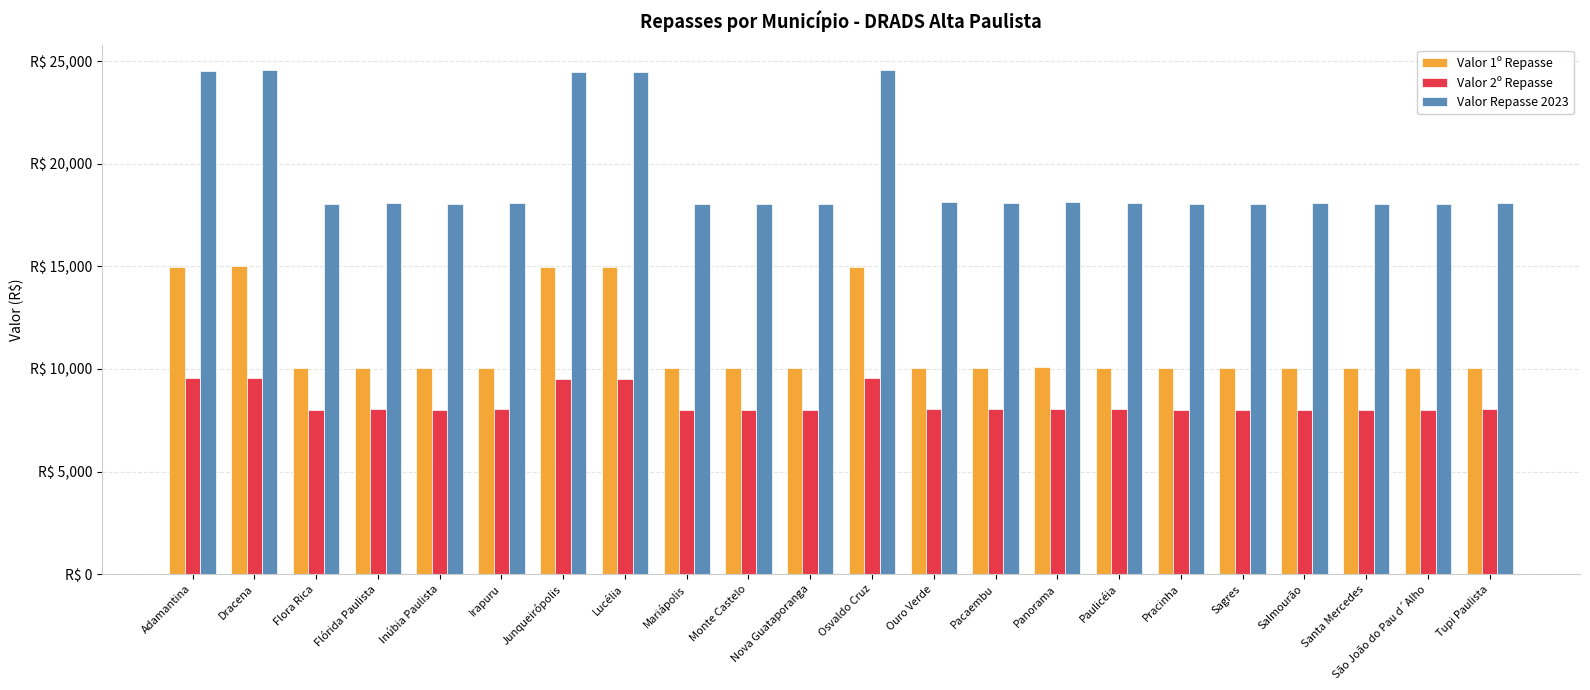

Reading right to left, list all the values displayed in this chart.

Valor 1º Repasse: Tupi Paulista=10056.9	São João do Pau d´Alho=10028.4	Santa Mercedes=10032.4	Salmourão=10041.7	Sagres=10030.4	Pracinha=10027.7	Paulicéia=10059.3	Panorama=10082.4	Pacaembu=10049.8	Ouro Verde=10064.5	Osvaldo Cruz=14987.1	Nova Guataporanga=10029.3	Monte Castelo=10036.4	Mariápolis=10036.8	Lucélia=14951.5	Junqueirópolis=14943.9	Irapuru=10044.7	Inúbia Paulista=10031.6	Flórida Paulista=10058.9	Flora Rica=10024.8	Dracena=14993.6	Adamantina=14955.5
Valor 2º Repasse: Tupi Paulista=8040.3	São João do Pau d´Alho=8009.9	Santa Mercedes=8014.4	Salmourão=8023.2	Sagres=8012.2	Pracinha=8009.4	Paulicéia=8041.0	Panorama=8066.4	Pacaembu=8031.7	Ouro Verde=8045.1	Osvaldo Cruz=9566.4	Nova Guataporanga=8010.8	Monte Castelo=8018.5	Mariápolis=8018.3	Lucélia=9530.8	Junqueirópolis=9524.2	Irapuru=8027.1	Inúbia Paulista=8013.0	Flórida Paulista=8039.8	Flora Rica=8006.8	Dracena=9576.3	Adamantina=9536.1
Valor Repasse 2023: Tupi Paulista=18097.2	São João do Pau d´Alho=18038.3	Santa Mercedes=18046.8	Salmourão=18064.9	Sagres=18042.6	Pracinha=18037.1	Paulicéia=18100.3	Panorama=18148.9	Pacaembu=18081.5	Ouro Verde=18109.6	Osvaldo Cruz=24553.5	Nova Guataporanga=18040.1	Monte Castelo=18055.0	Mariápolis=18055.2	Lucélia=24482.2	Junqueirópolis=24468.0	Irapuru=18071.7	Inúbia Paulista=18044.6	Flórida Paulista=18098.6	Flora Rica=18031.6	Dracena=24570.0	Adamantina=24491.5